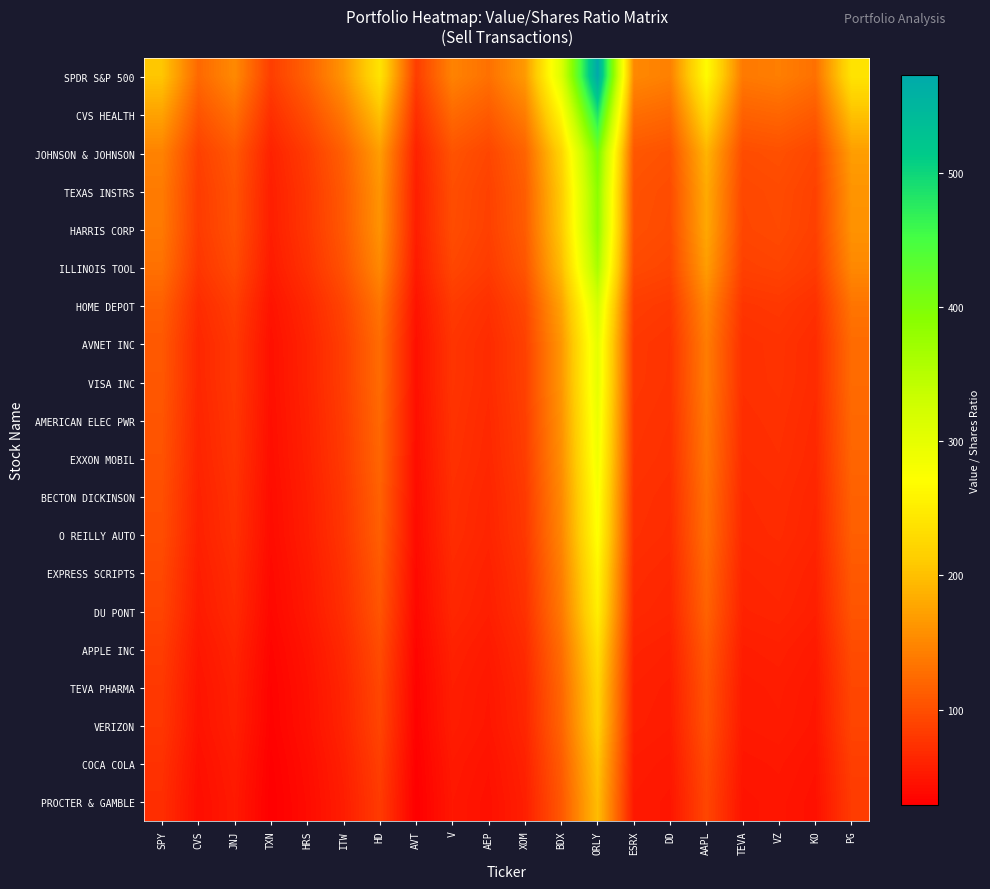

How many categories are shown in the chart?

20